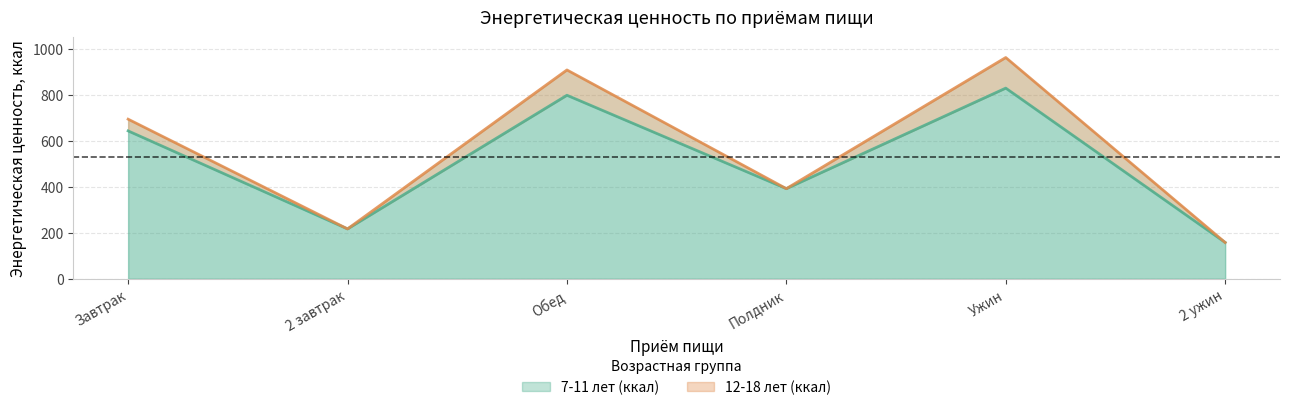

Does the chart display data point markers on the line(s)?

No